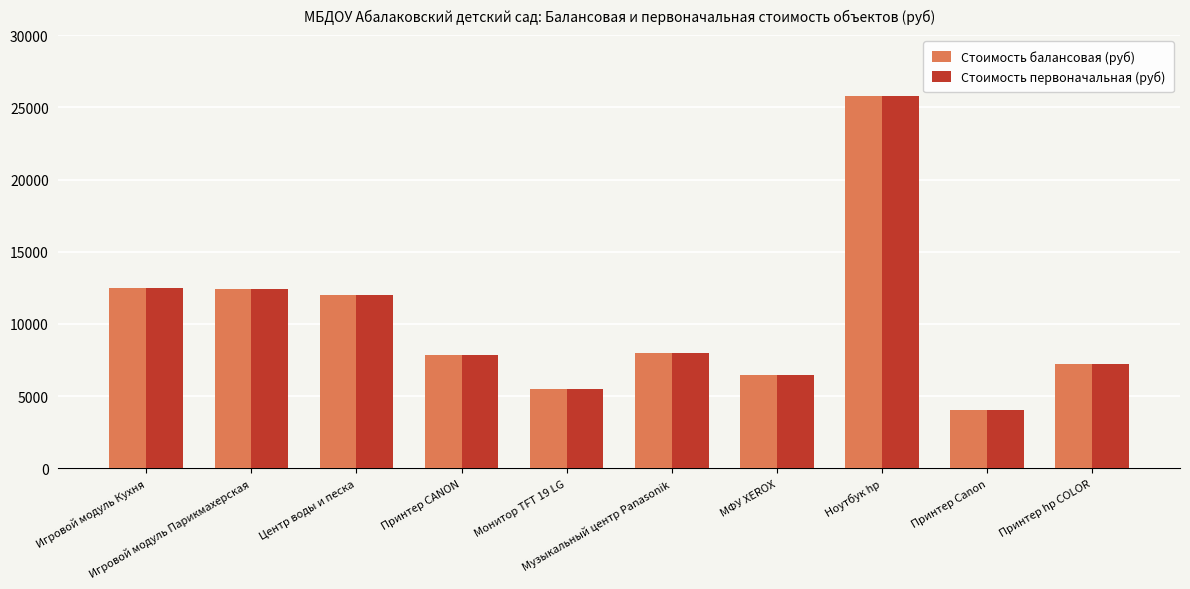

What is the sum of all Стоимость первоначальная (руб) values?

101726.5